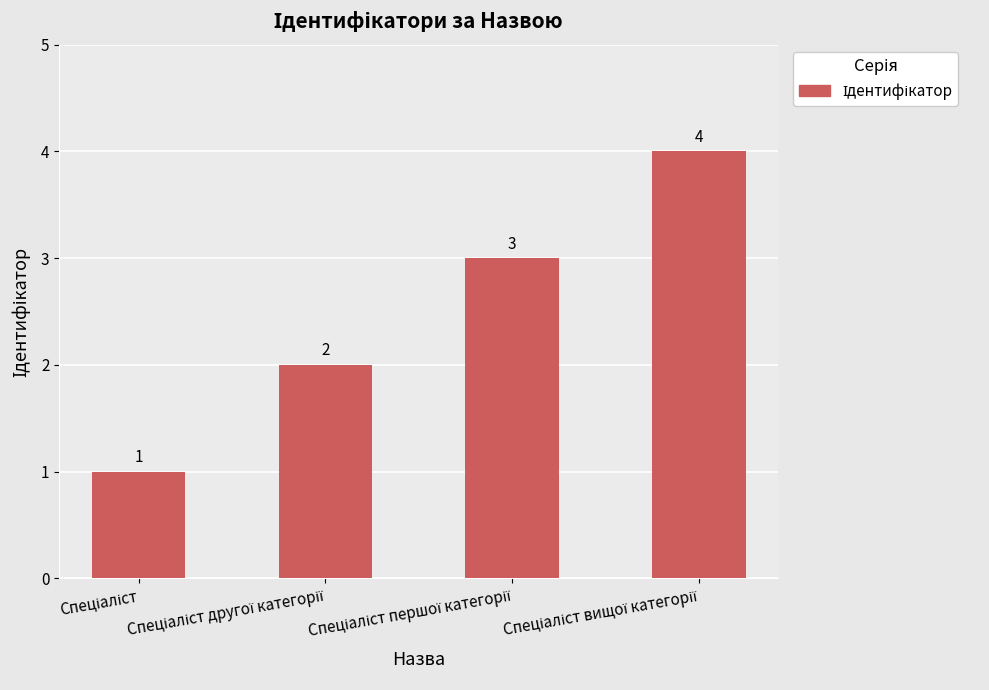

What is the value of the 2nd bar from the left?

2